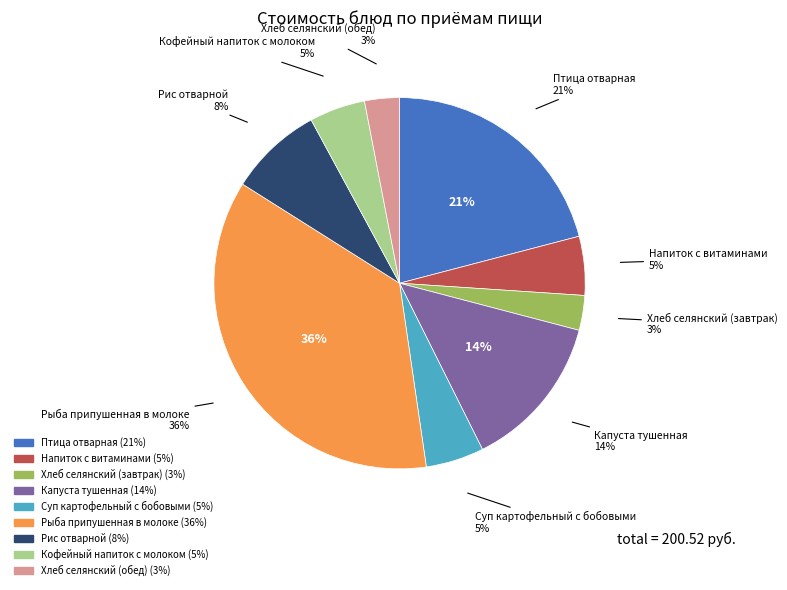

Combined, what portion of the pie is Кофейный напиток с молоком and Хлеб селянский (обед)?

7.9%